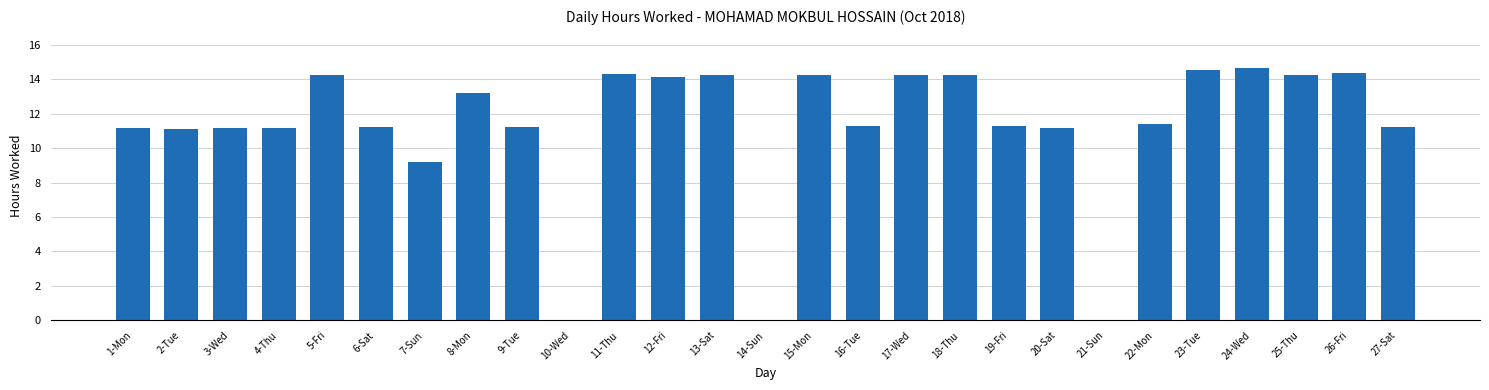

How many data points does each series have?

27